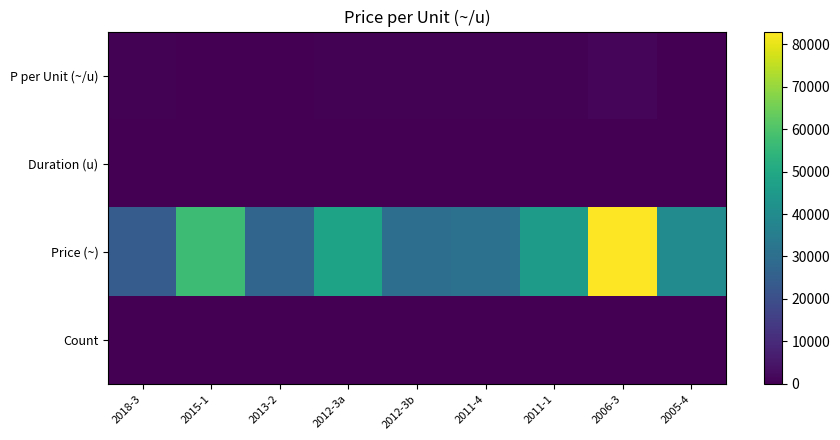

What is the total value across all series at 2011-1?

46531.2